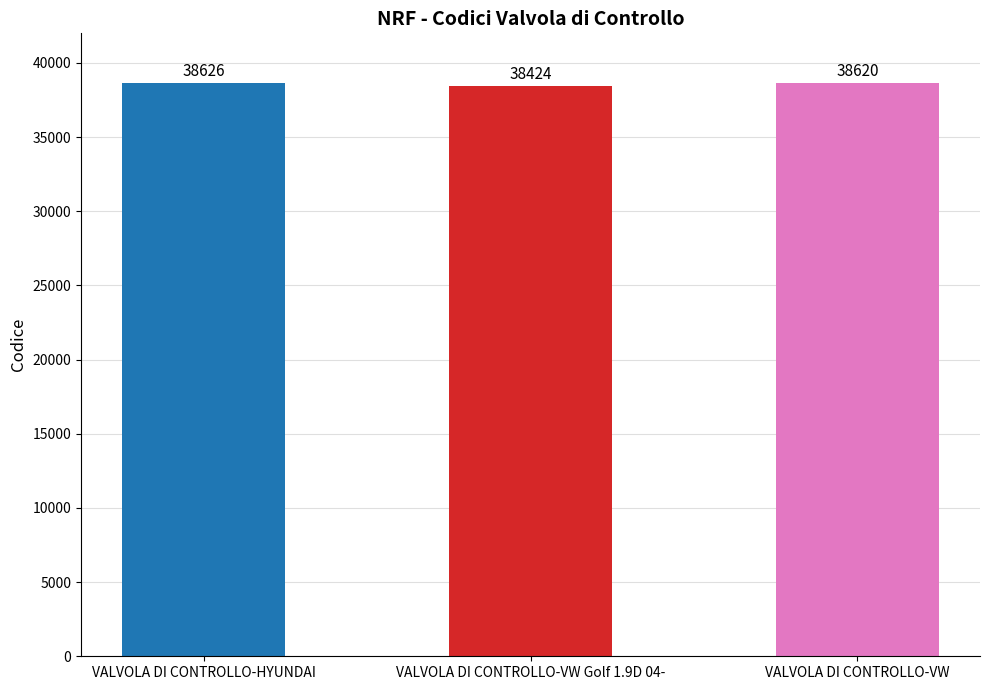

At which category does the chart reach its peak across all series?

VALVOLA DI CONTROLLO-HYUNDAI